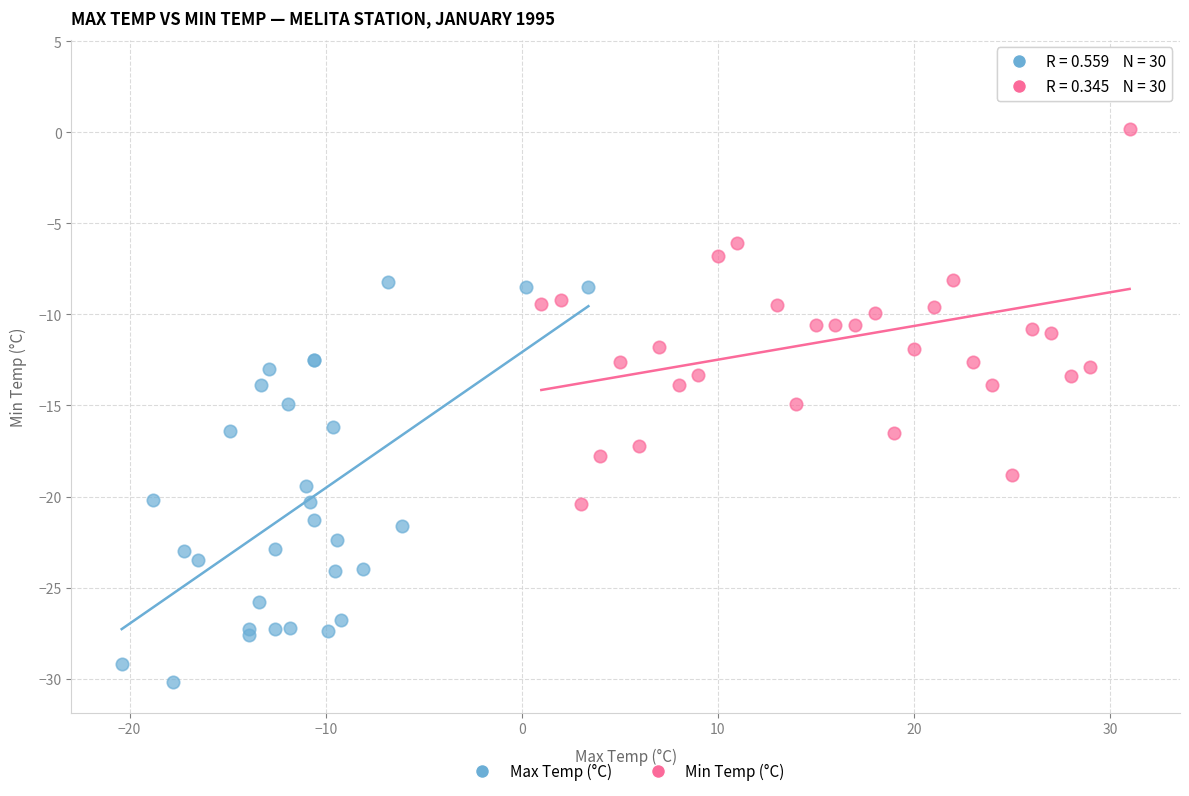

Which series has the widest spread of Y values?

Min Temp (°C)